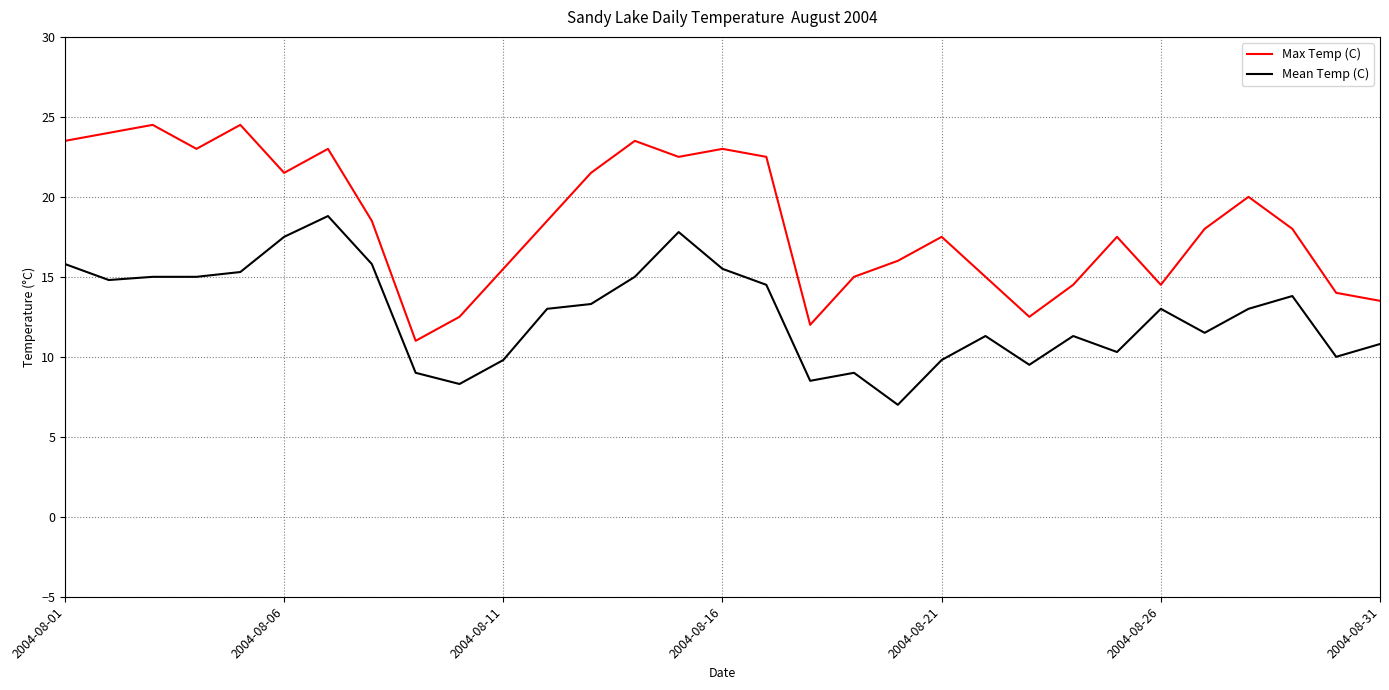

What is the average value of the Max Temp (C) series?

18.4